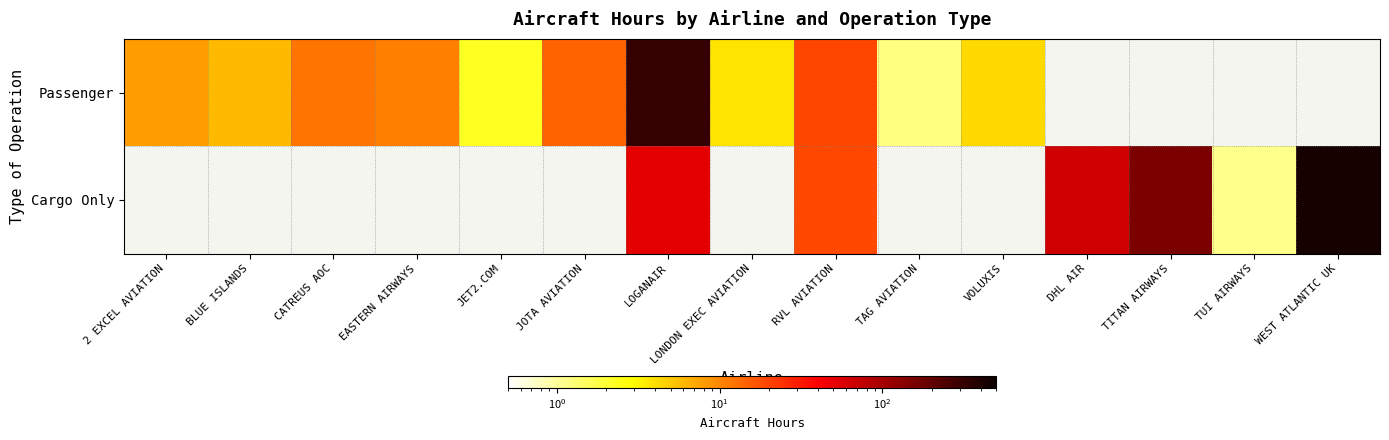

Between JOTA AVIATION and 2 EXCEL AVIATION, which is larger?

JOTA AVIATION